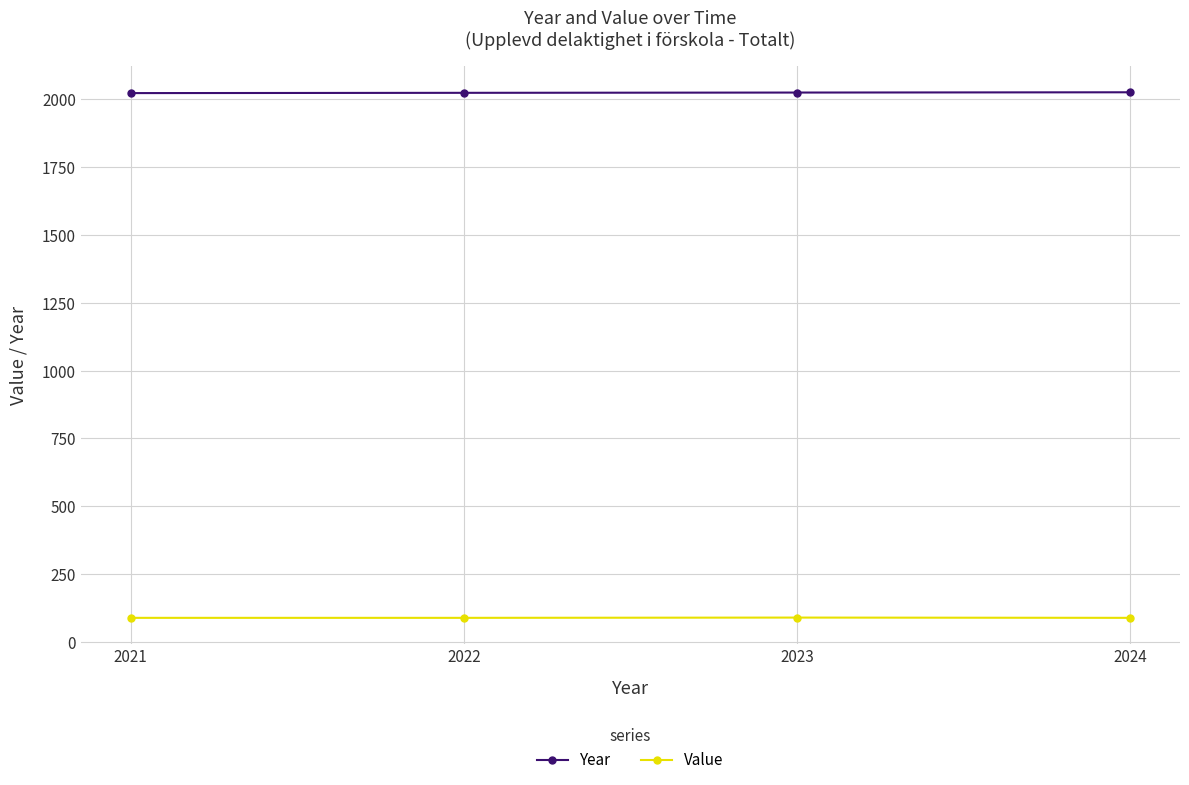

What is the sum of all Value values?

361